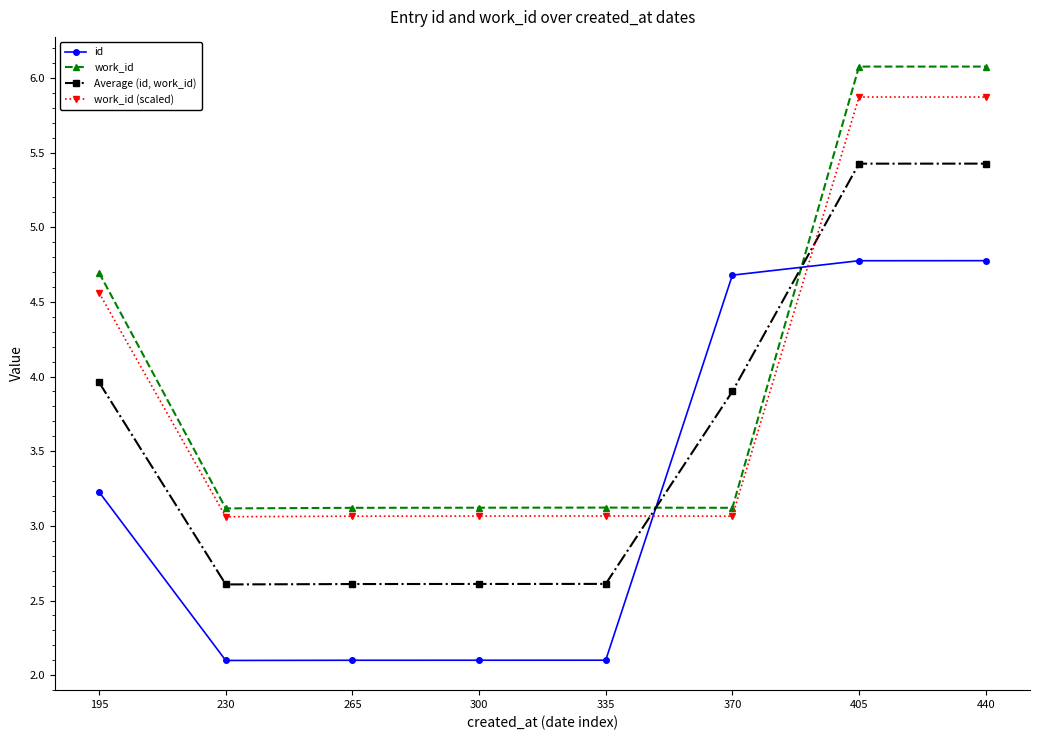

Is the value of Average (id, work_id) at 405 greater than the value of work_id at 335?

Yes